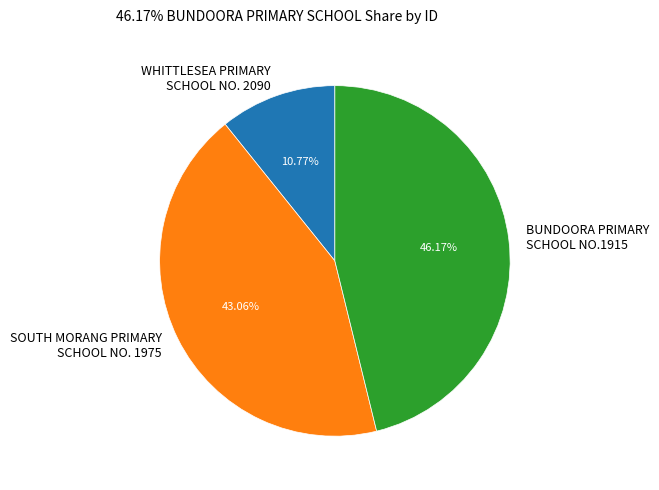

What is the ratio of the value at BUNDOORA PRIMARY SCHOOL NO.1915 to the value at SOUTH MORANG PRIMARY SCHOOL NO. 1975?

1.1